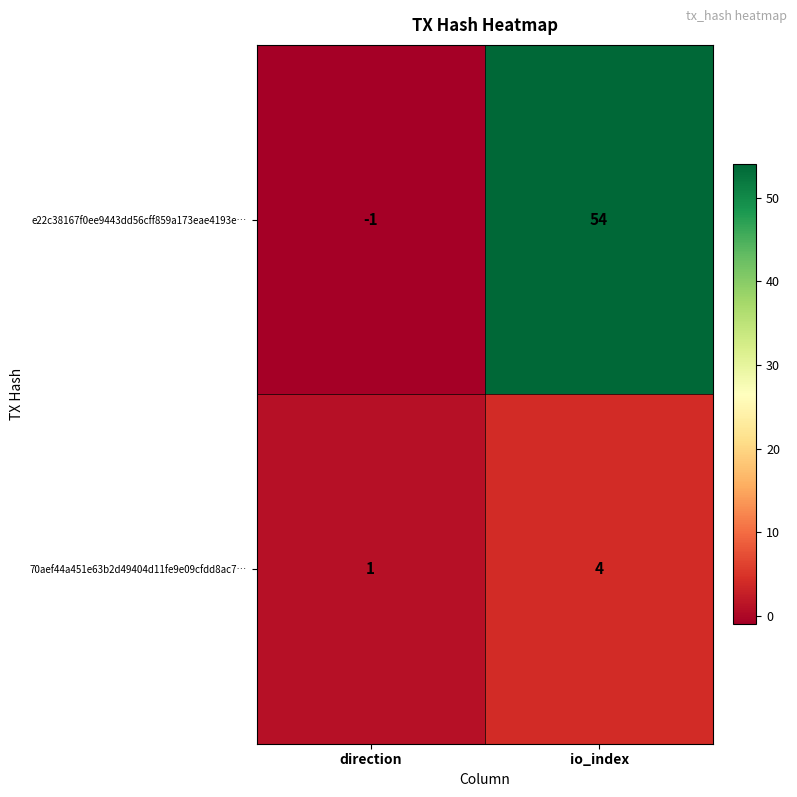

Reading left to right, extract all data points from this chart.

e22c38167f0ee9443dd56cff859a173eae4193e…: direction=-1	io_index=54
70aef44a451e63b2d49404d11fe9e09cfdd8ac7…: direction=1	io_index=4